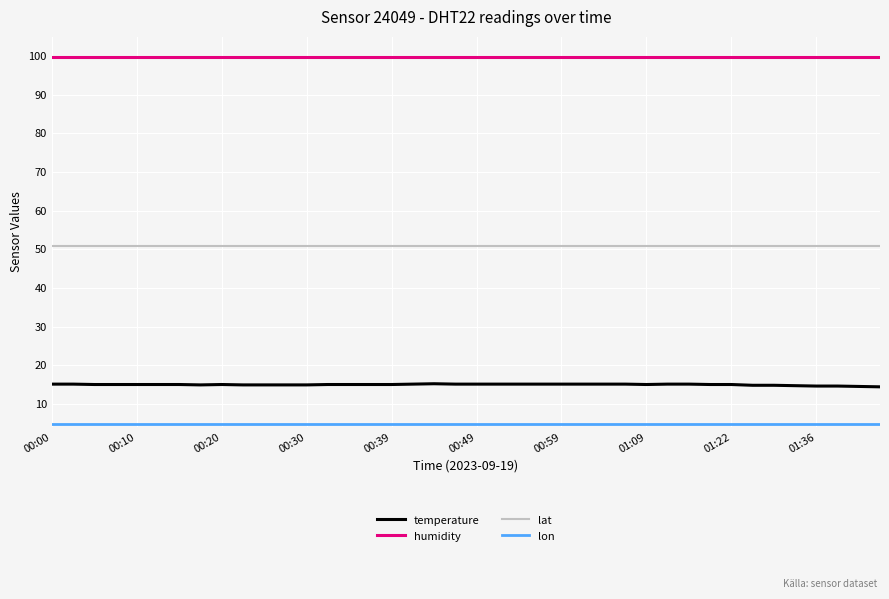

Which series has the largest range (max minus min)?

temperature